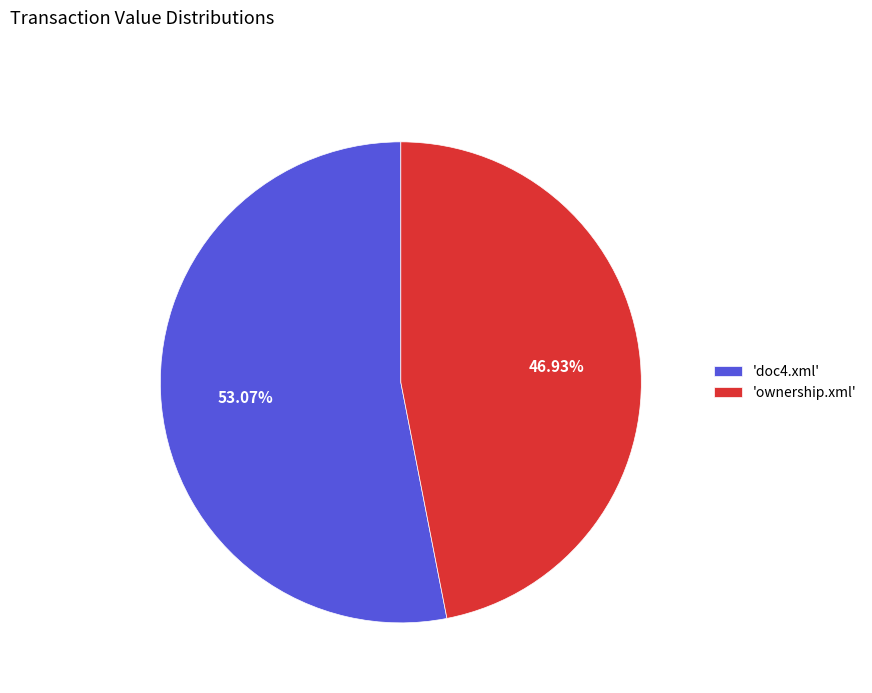

Which slice represents more than half of the pie?

'doc4.xml'